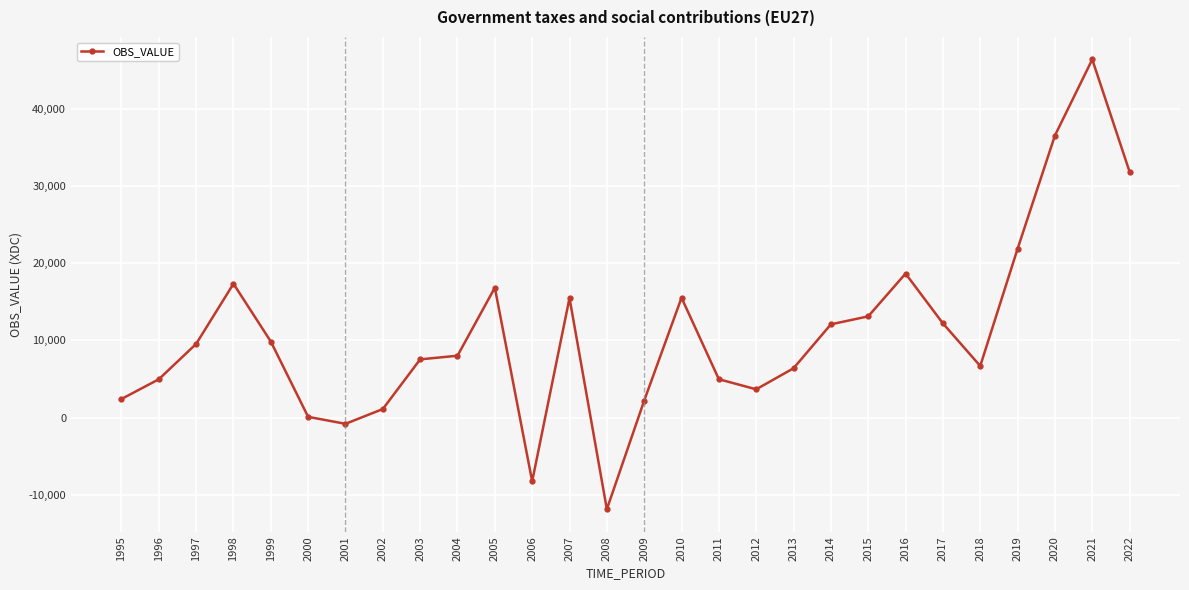

What is the difference between the maximum and minimum values?

58254.1